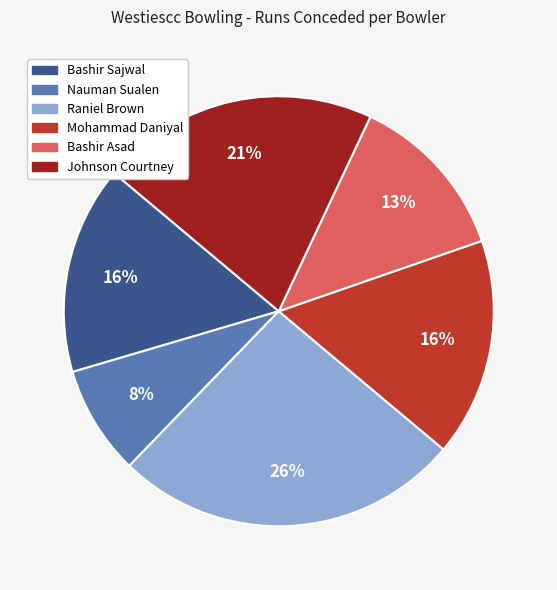

To the nearest percent, what is the average slice percentage?

17%